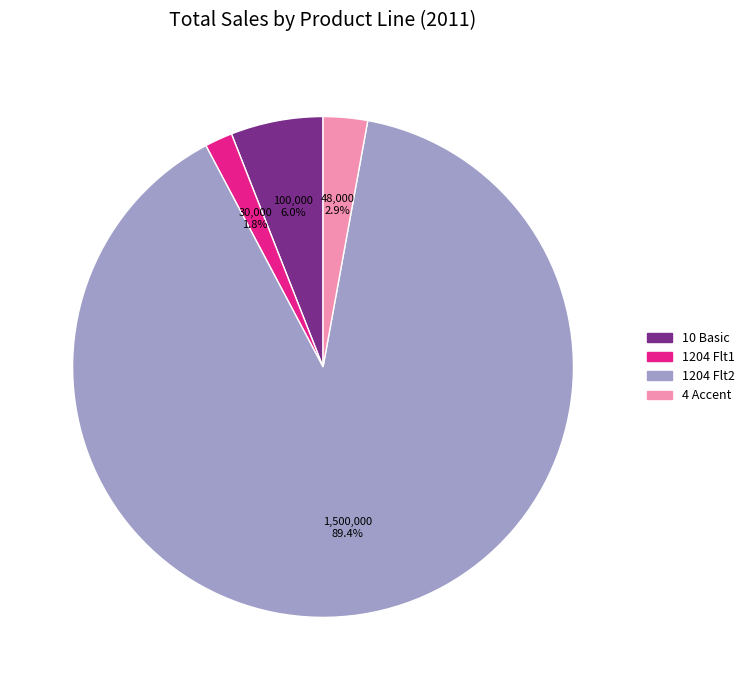

To the nearest percent, what is the difference between the largest and smallest slice percentages?

88%